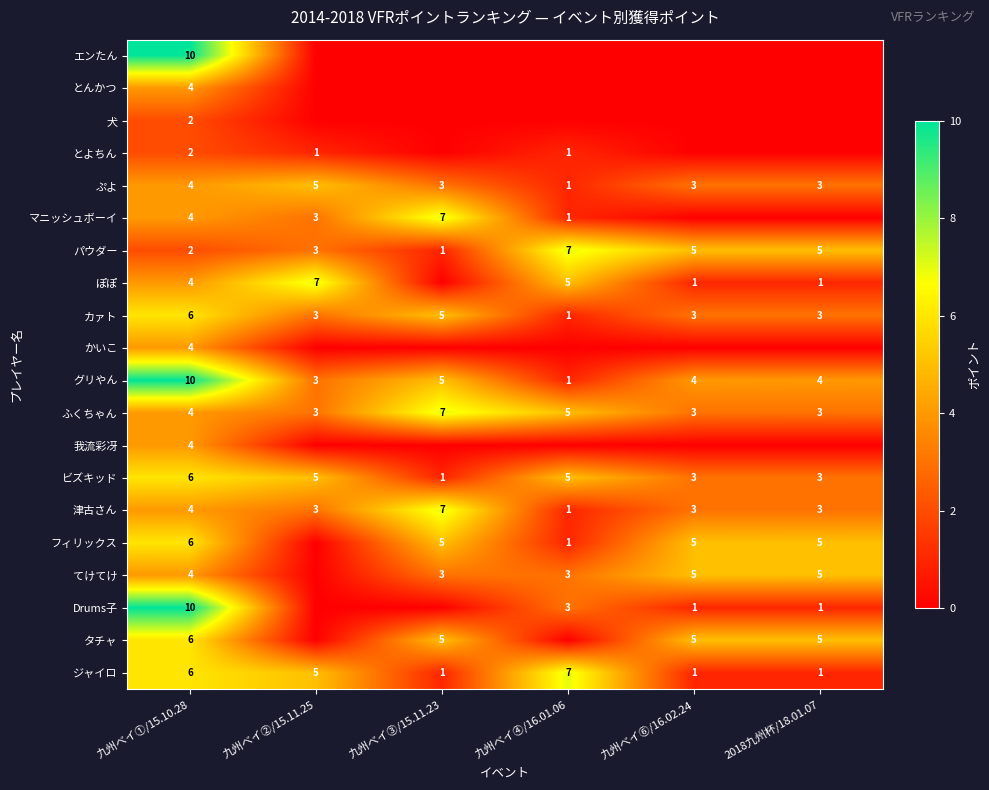

The タチャ series shows 3 at 2018九州杯/18.01.07. True or false?

False